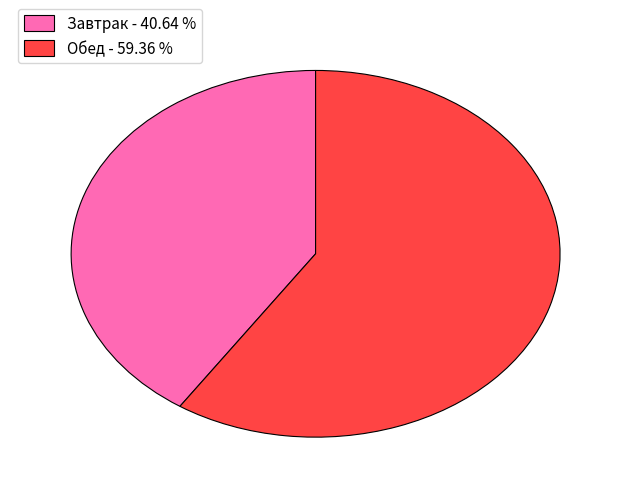

What is the ratio of the value at Завтрак to the value at Обед?

0.7